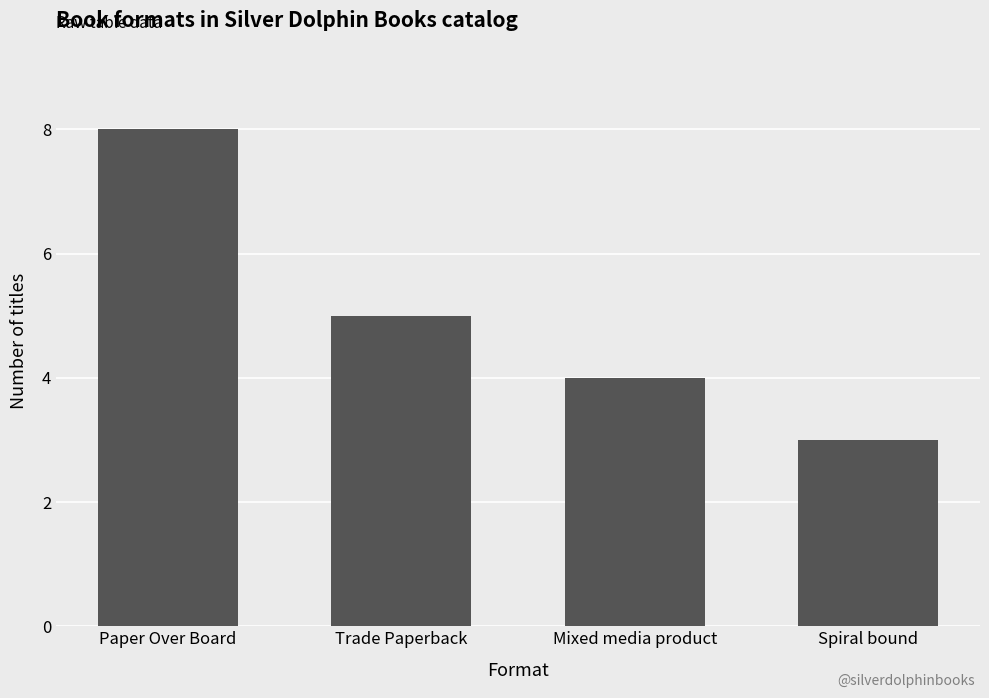

Reading left to right, transcribe all the data shown in this chart.

Paper Over Board=8	Trade Paperback=5	Mixed media product=4	Spiral bound=3